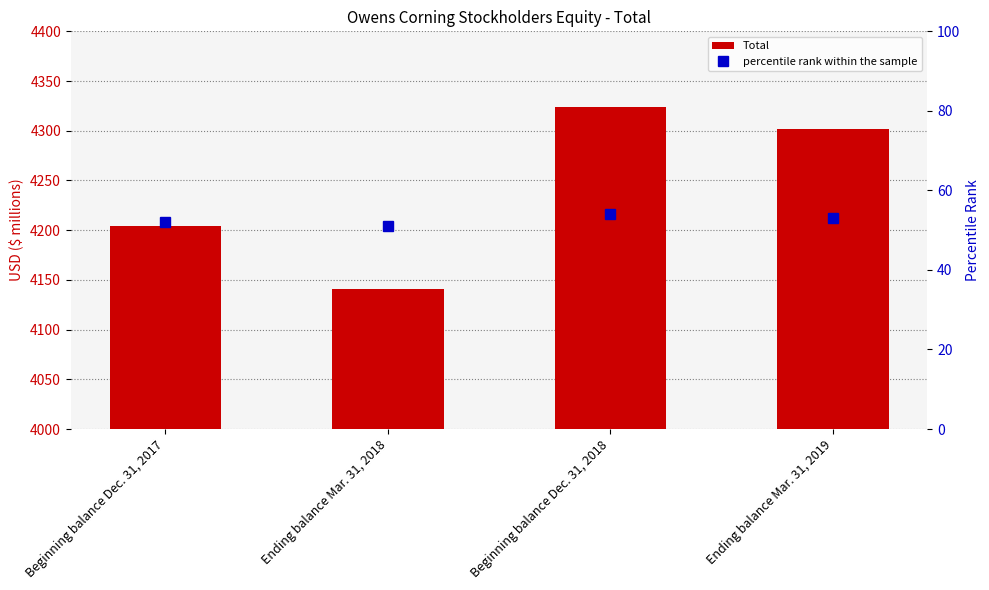

Reading left to right, transcribe all the data shown in this chart.

Total: 4204	4141	4324	4302
percentile rank within the sample: 52	51	54	53